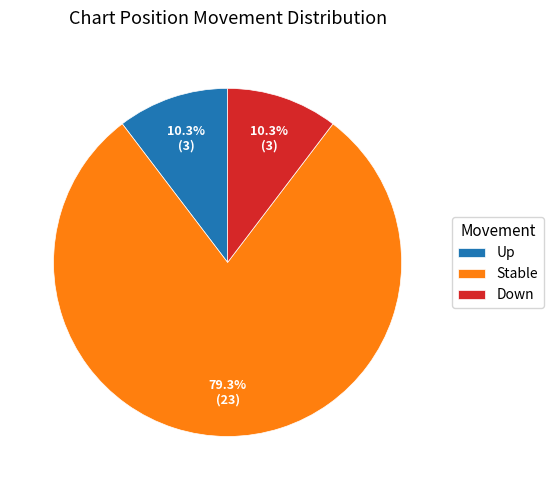

Approximately how many times larger is the value at Down compared to Up?

1.0